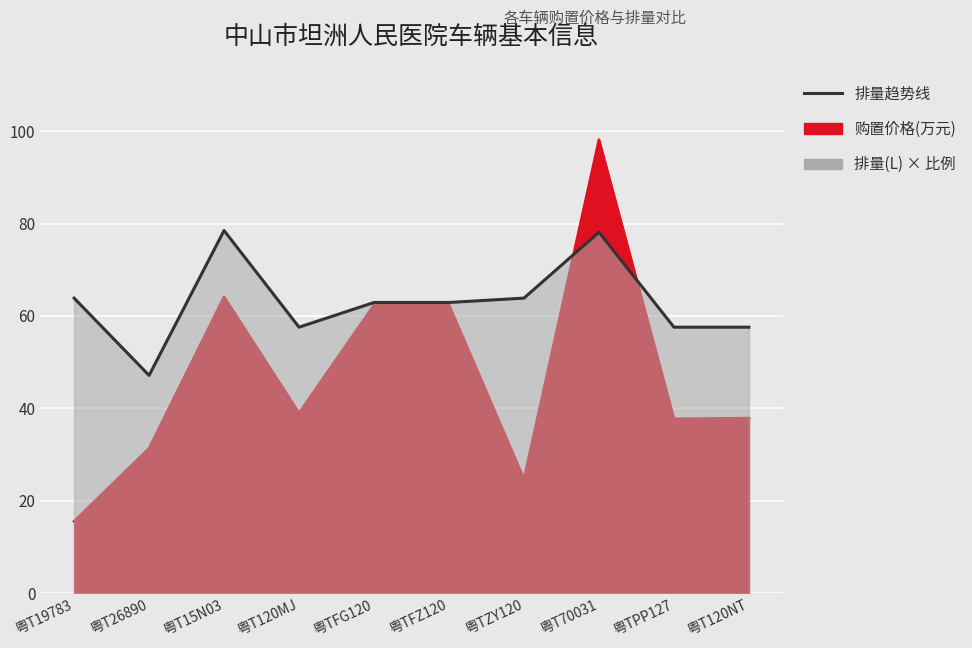

The value at 粤TFG120 is 106.8. True or false?

False